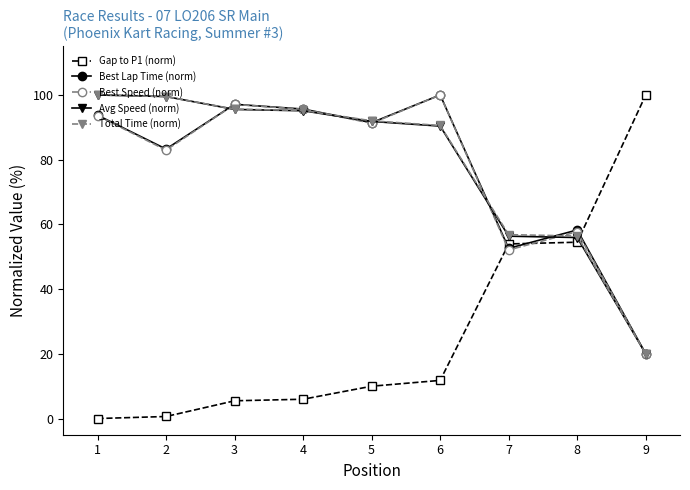

What is the value of the Total Time (norm) point at the 2nd from the left?

99.5